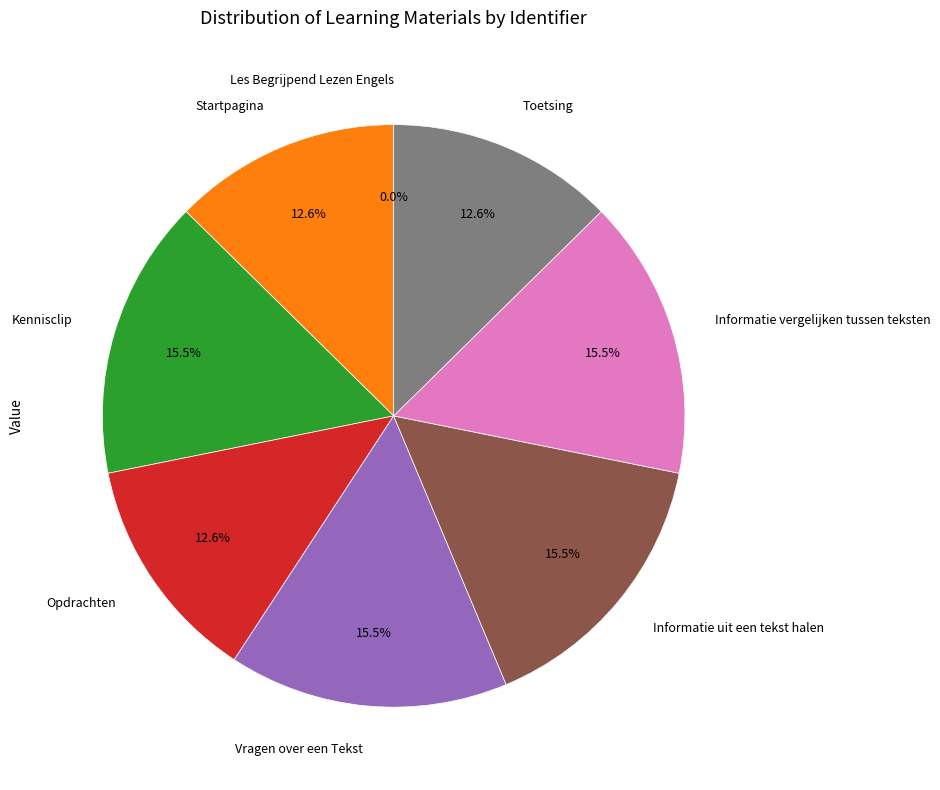

Is Opdrachten the majority of the pie?

No